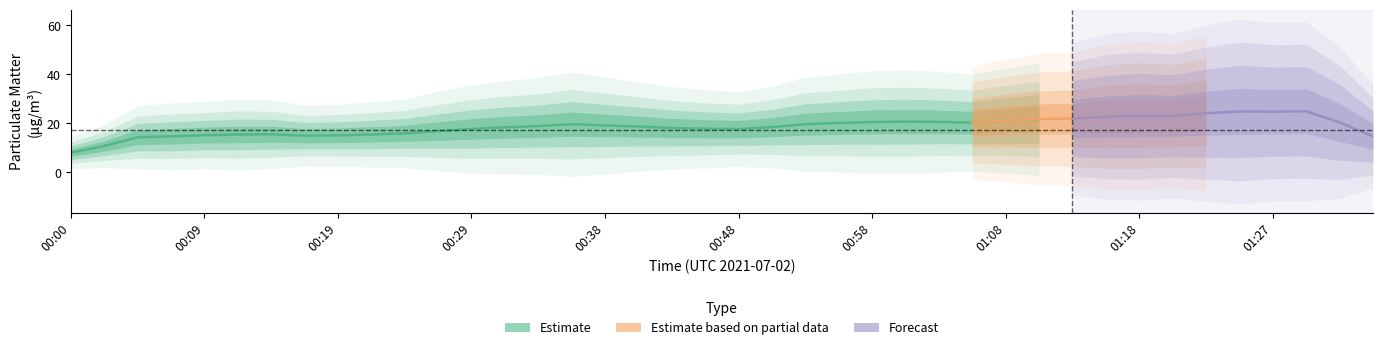

At which label does SDS_P1 reach its peak?

01:27